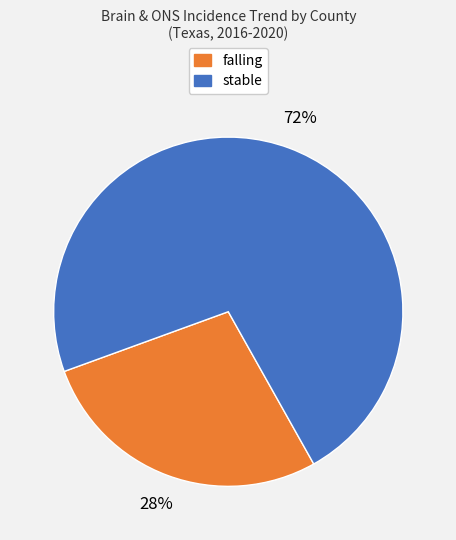

Rank the categories by value from lowest to highest.

falling, stable